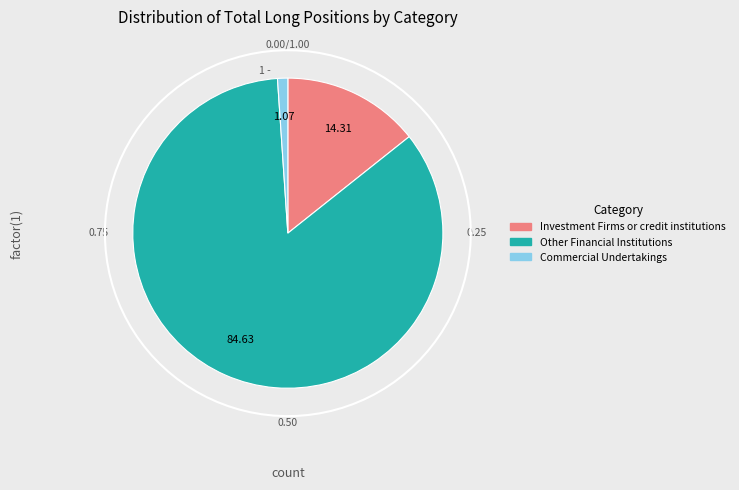

Which category accounts for the majority?

Other Financial Institutions